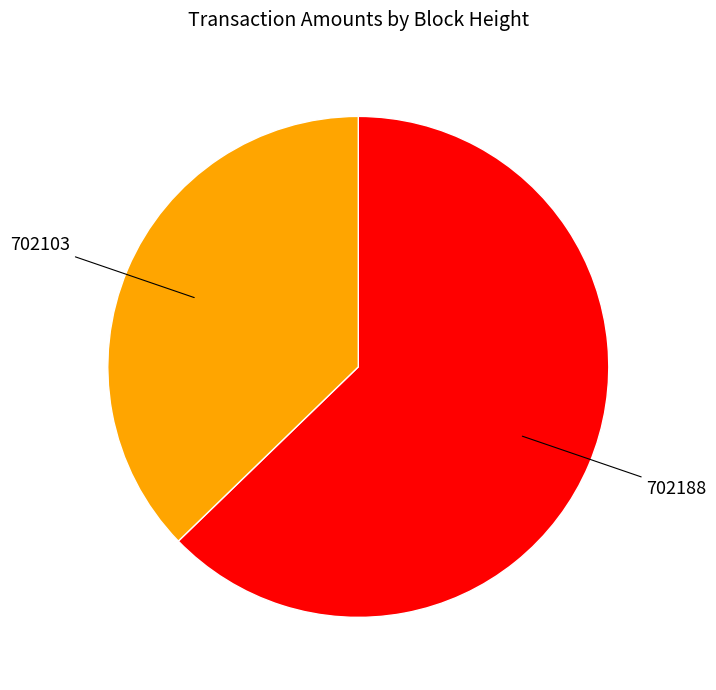

Combined, do 702188 and 702103 account for over 50%?

Yes